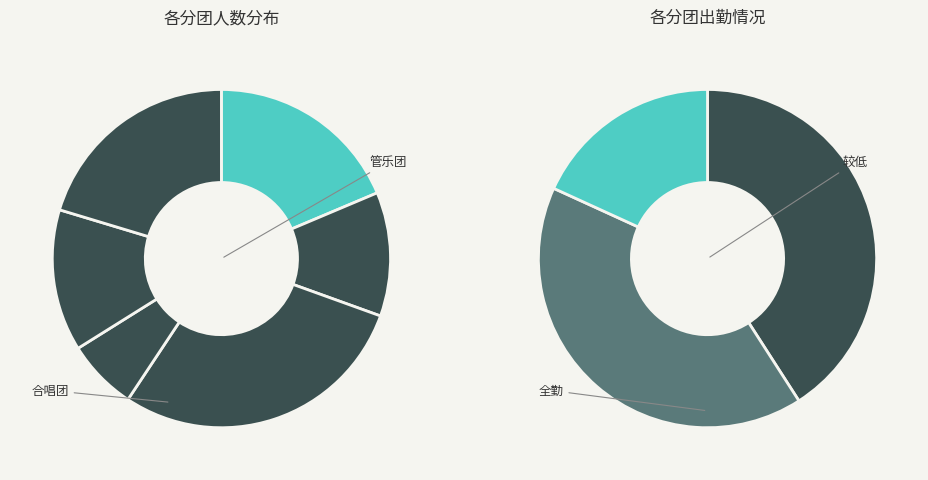

What is the ratio of the value at 曲艺团 to the value at 合唱团?

0.6